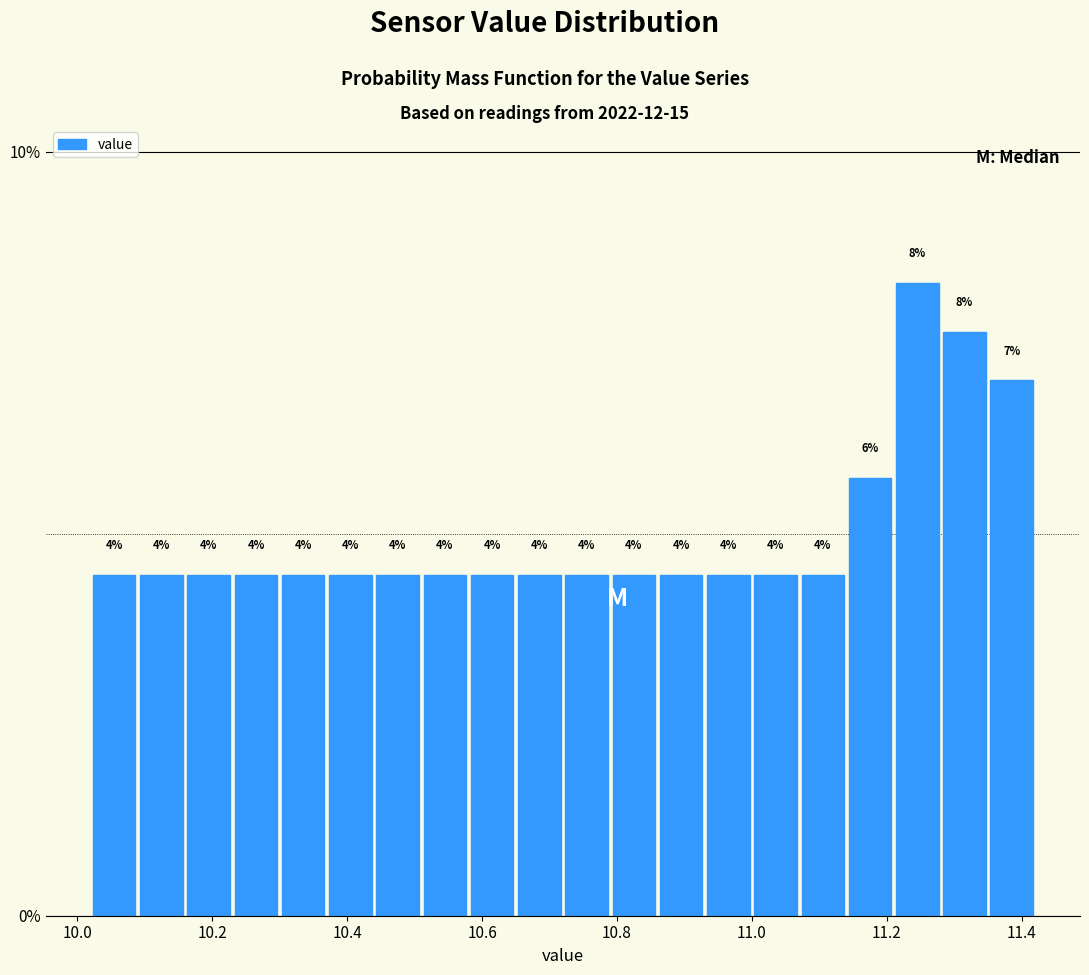

Around what value on the x-axis is the tallest bar? Give the approximate position of its centre, as read against the axis.

11.24